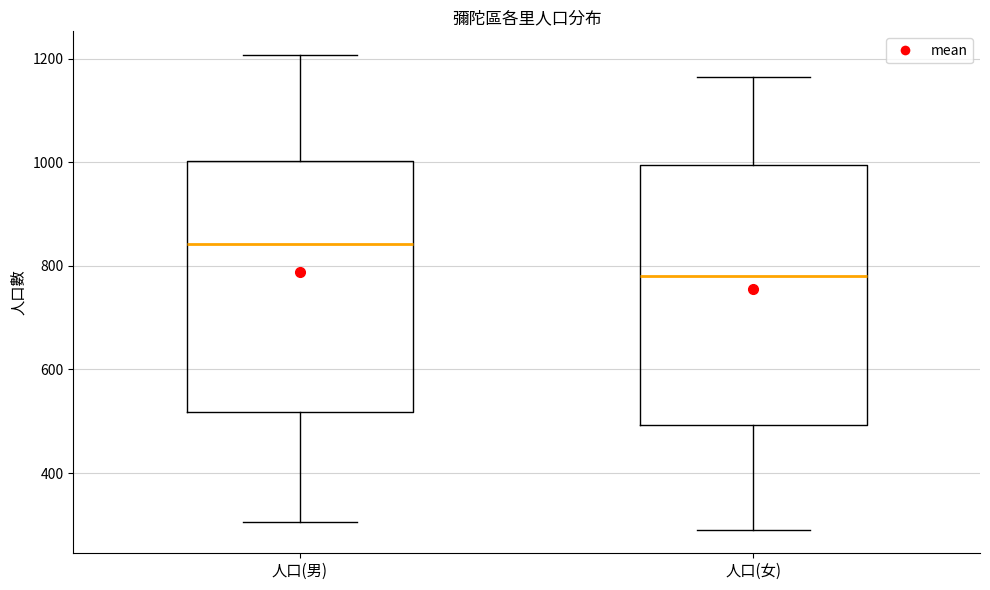

Reading left to right, transcribe this box plot: for each box, give where its median line is, the range the box spans, and where its two whiskers end, as read against the y-axis. The values are not printed on the chart, so give them approximately, as read against the axis.

人口(男): median 840, box 520 to 1000, whiskers 300 to 1200
人口(女): median 780, box 500 to 1000, whiskers 300 to 1160